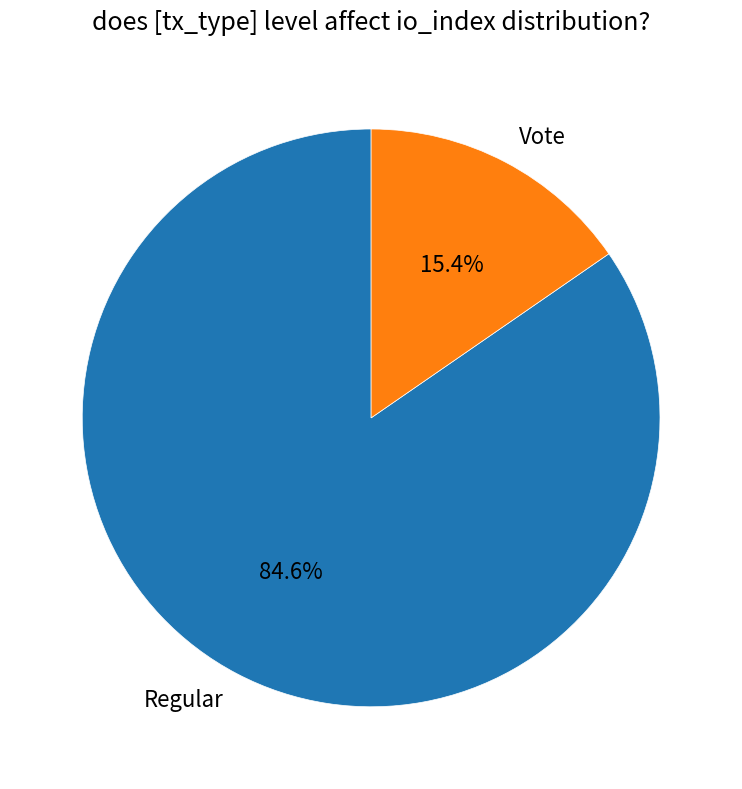

Is there a majority slice in this chart?

Yes